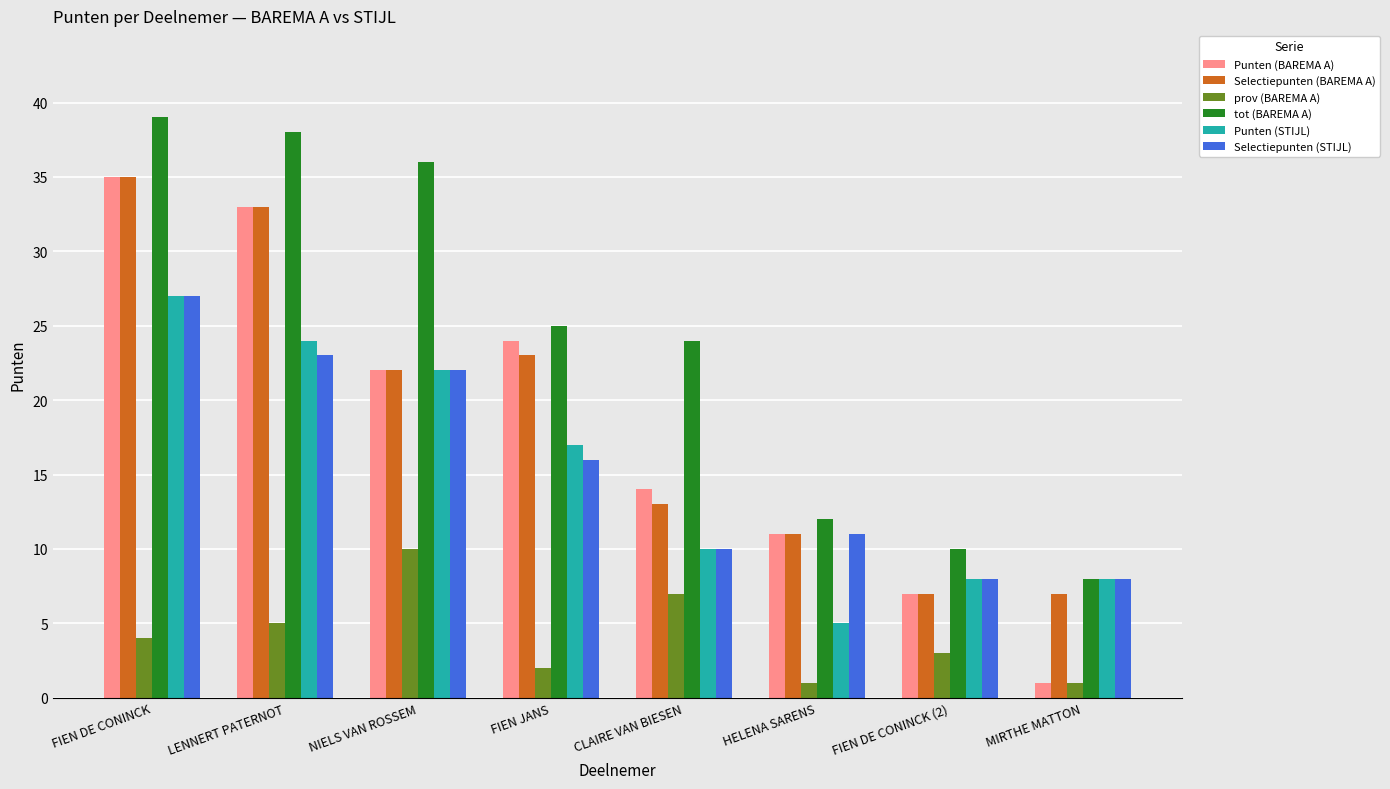

At how many categories does at least one series exceed 29?

3